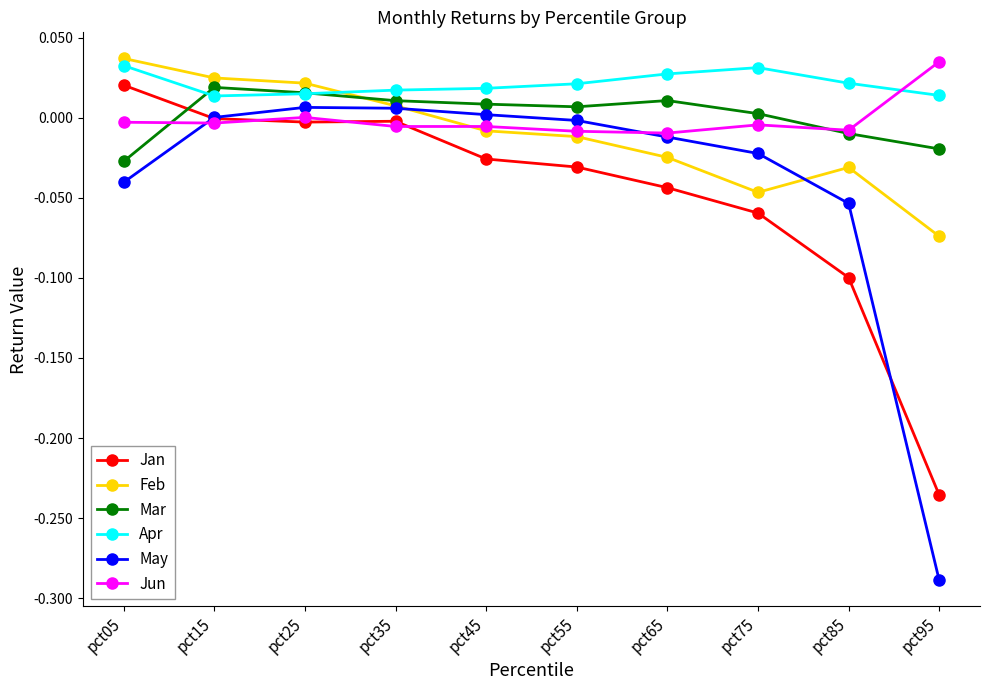

Which series has the widest spread of values?

May